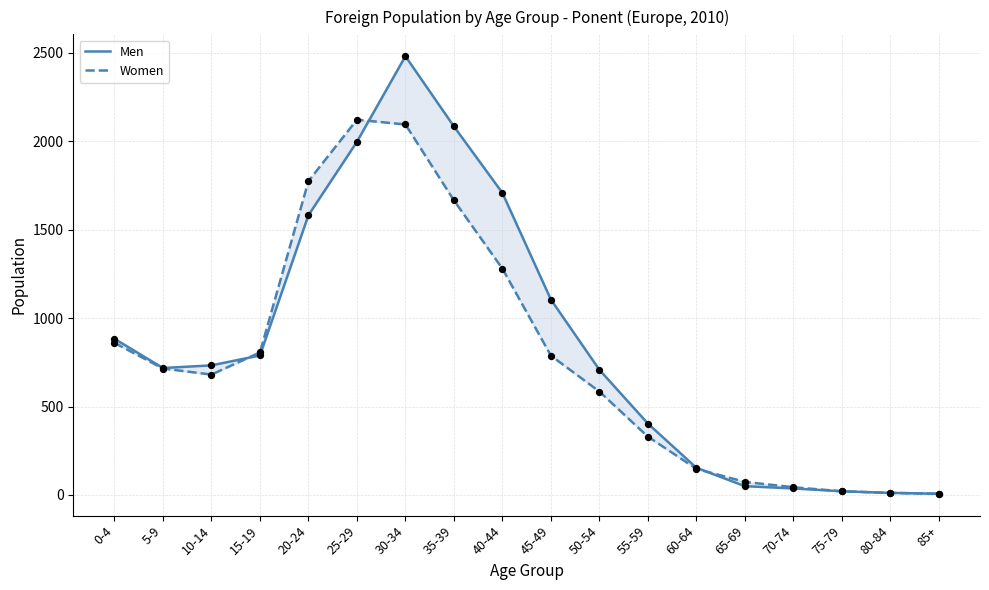

Which series has the largest total across all categories?

Men